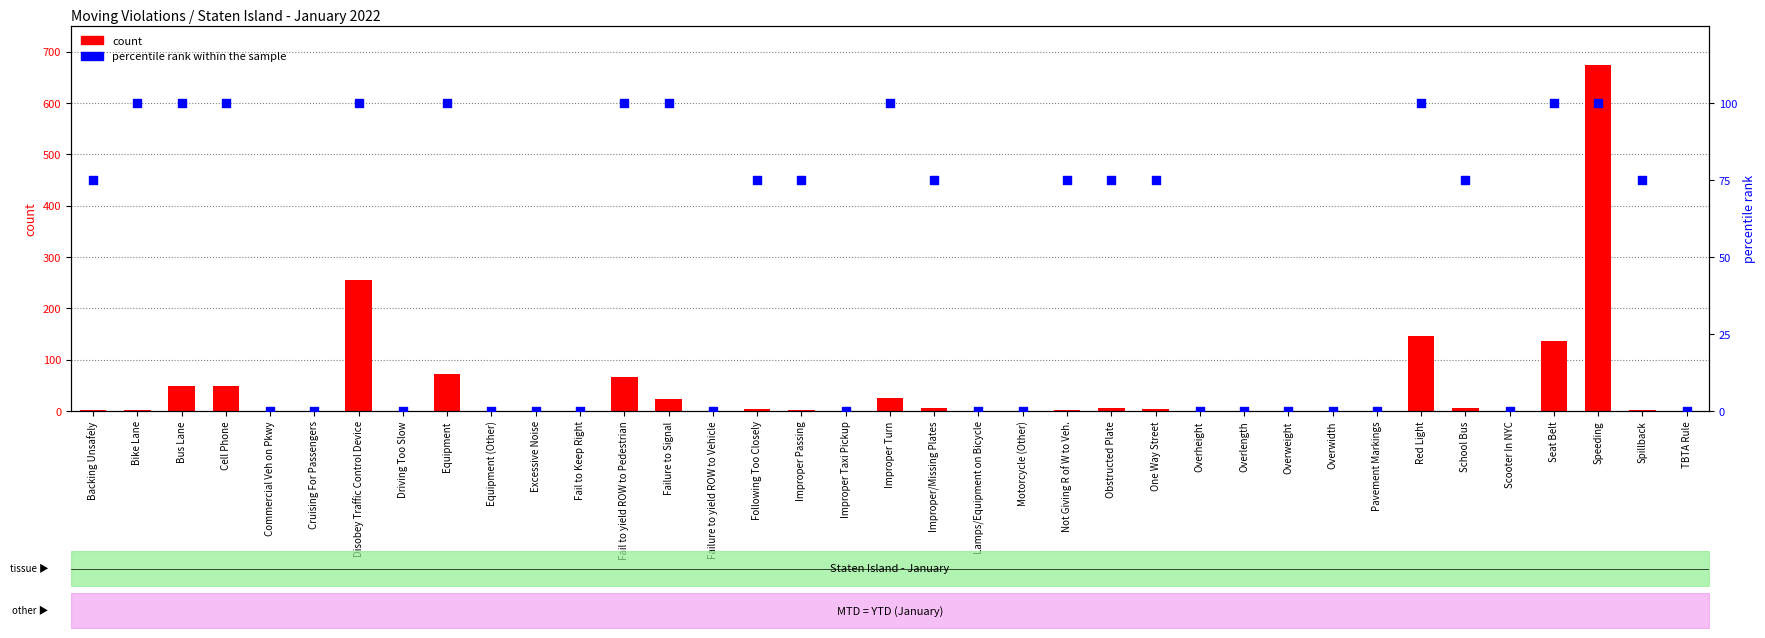

At how many categories does at least one series exceed 618?

1